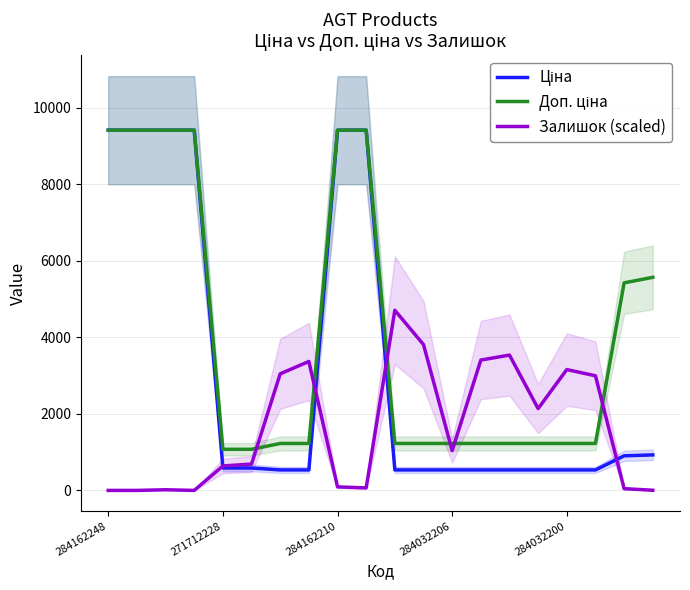

What is the value of the Залишок (scaled) point at the 3rd from the left?

17.3